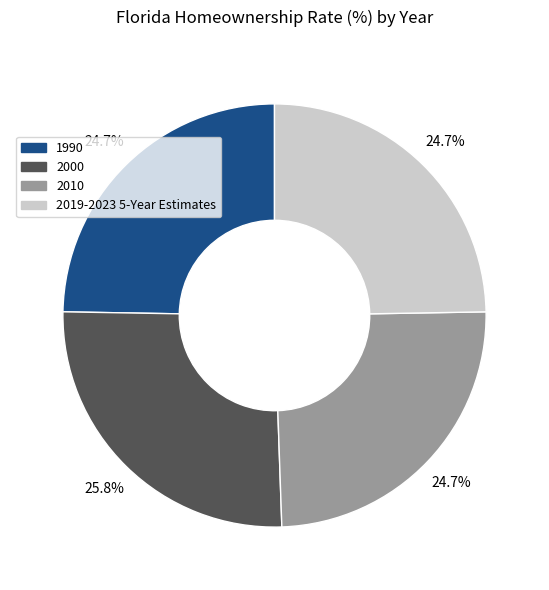

True or false: 2010 accounts for 14% of the total.

False